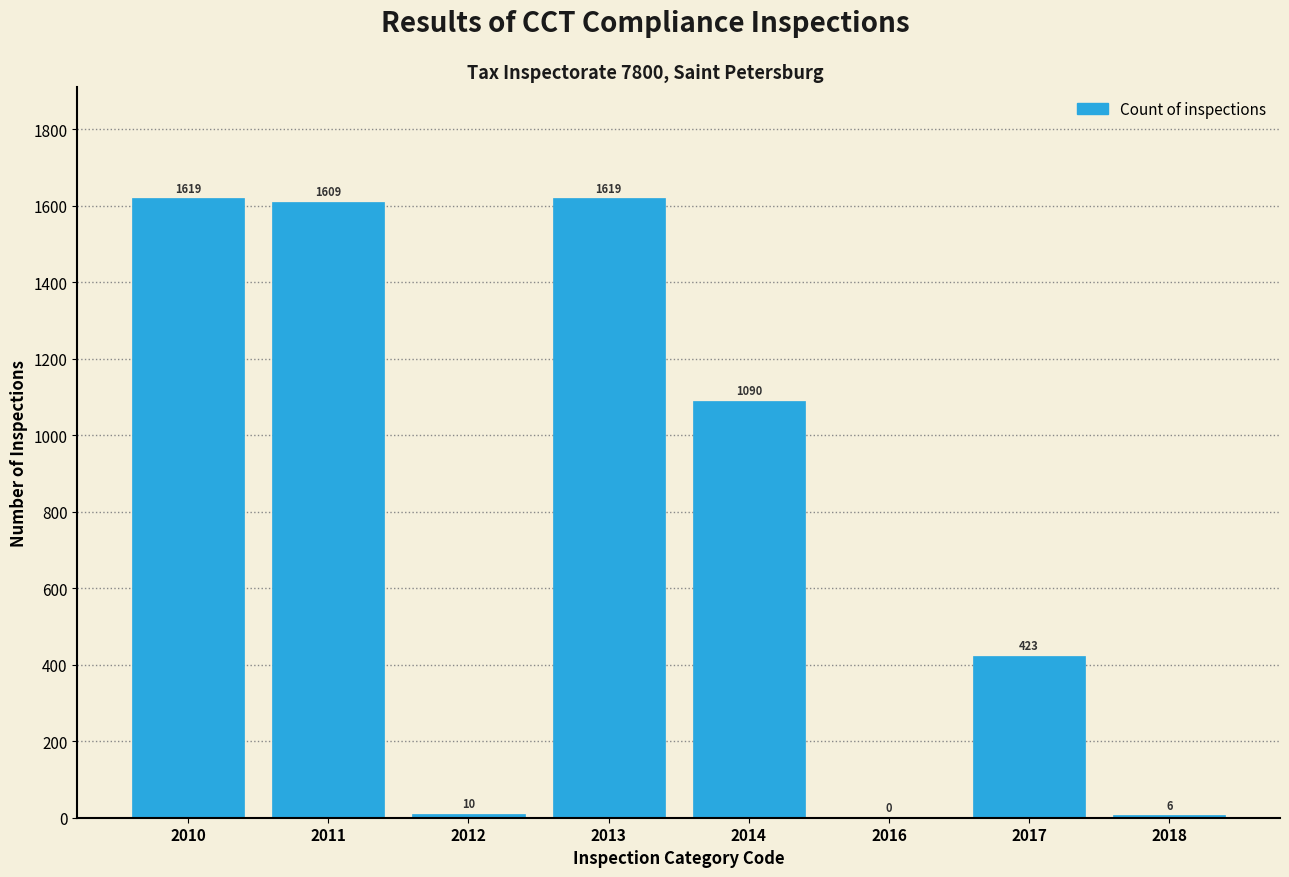

Reading left to right, extract all data points from this chart.

2010=1619	2011=1609	2012=10	2013=1619	2014=1090	2016=0	2017=423	2018=6